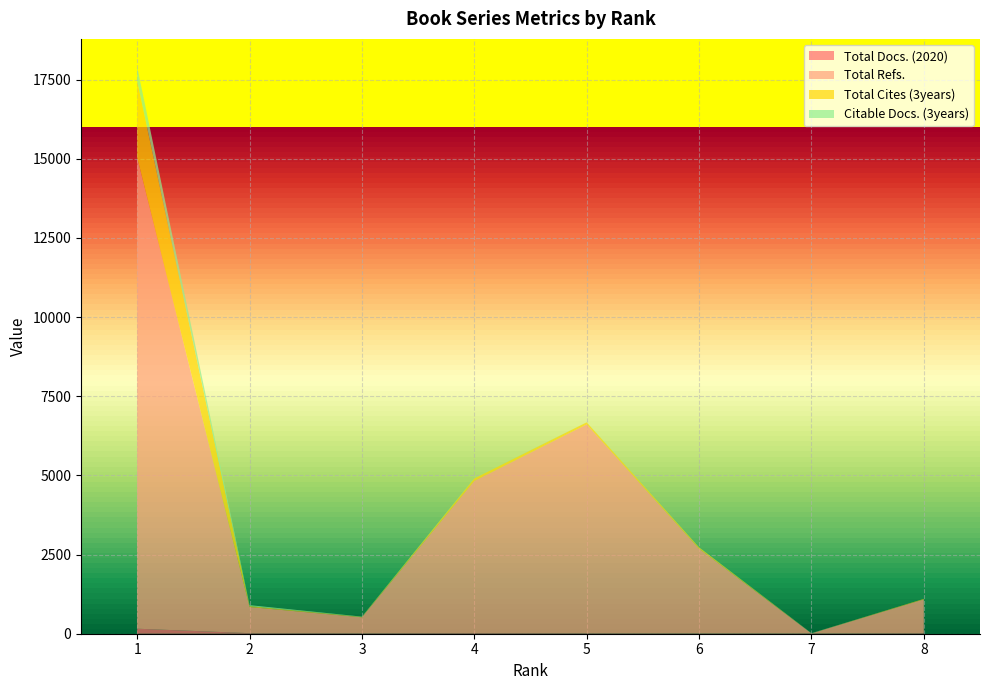

Reading left to right, extract all data points from this chart.

Total Docs. (2020): 158	18	15	20	15	11	9	16
Total Refs.: 14878	825	504	4805	6596	2672	0	1069
Total Cites (3years): 2406	29	10	85	64	42	0	15
Citable Docs. (3years): 449	31	11	12	1	6	8	0